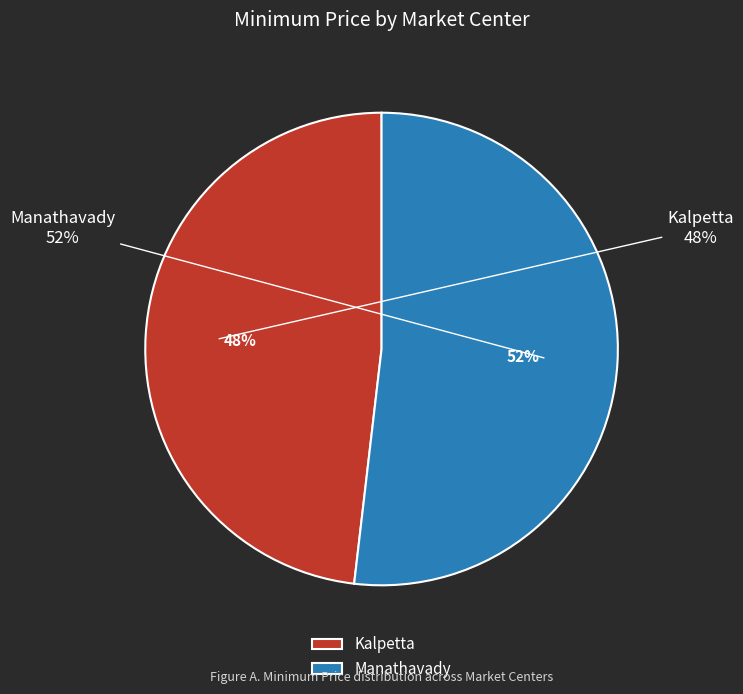

Between Manathavady and Kalpetta, which is larger?

Manathavady